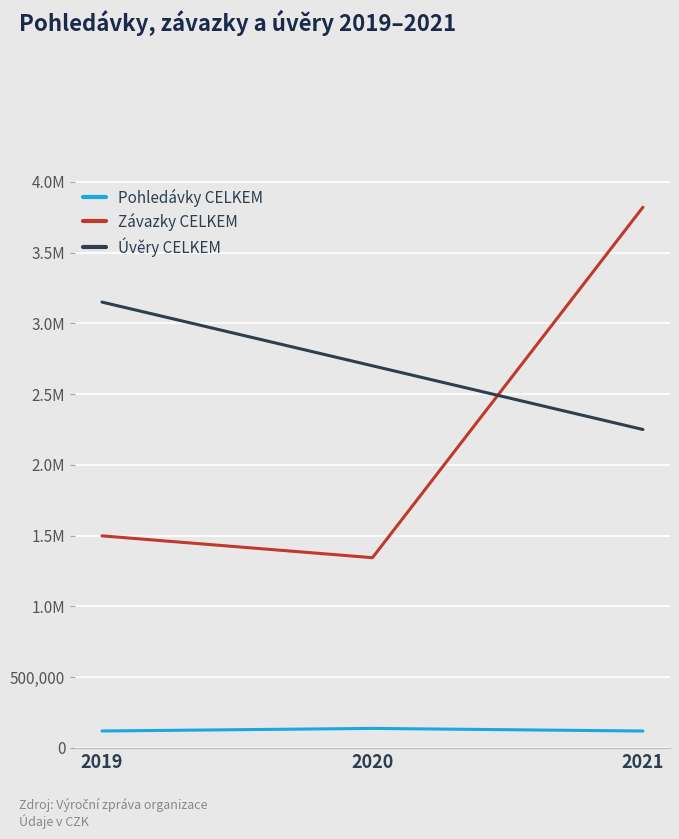

What are all the series names shown in the legend?

Pohledávky CELKEM, Závazky CELKEM, Úvěry CELKEM